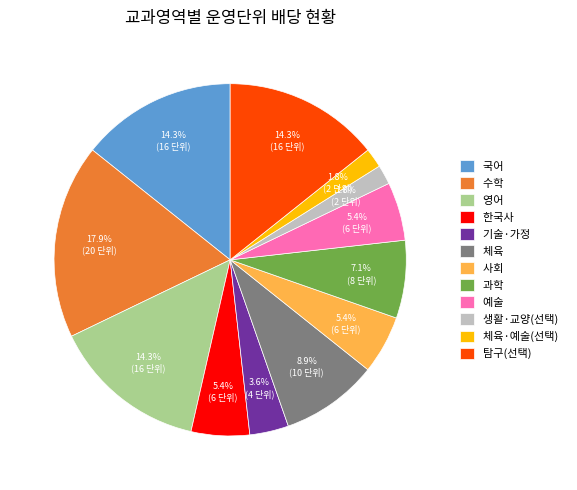

What percentage is the 국어 slice, to the nearest percent?

14%